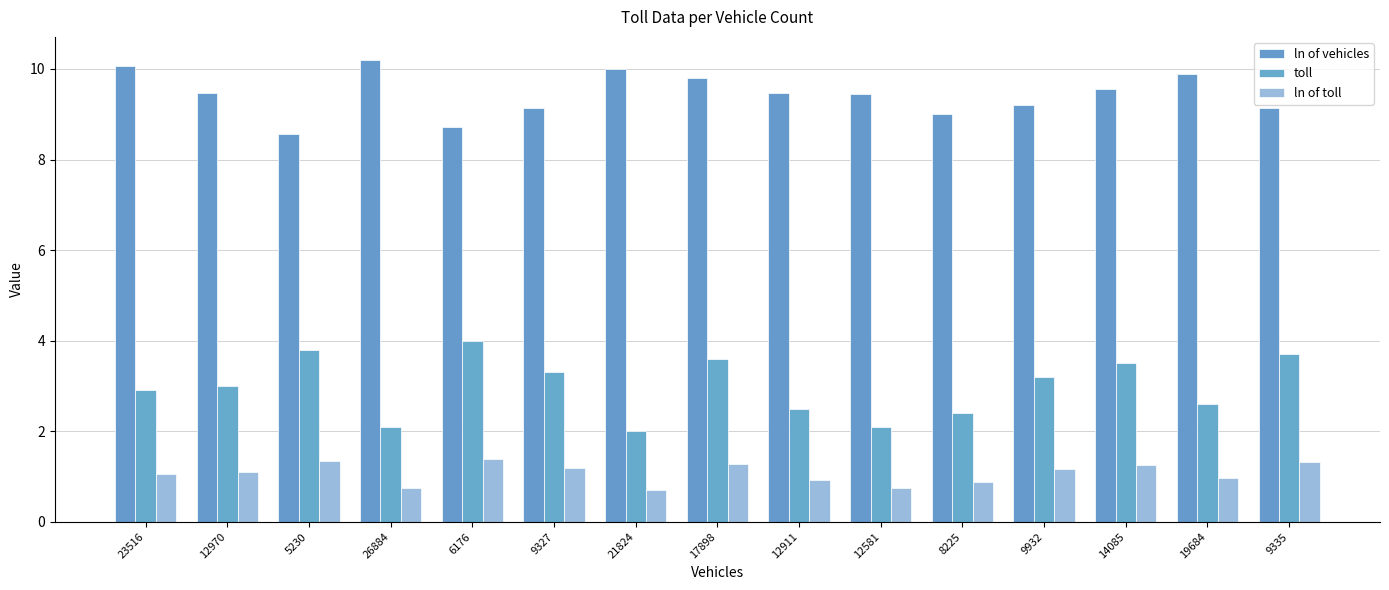

What is the average value of the ln of toll series?

1.1